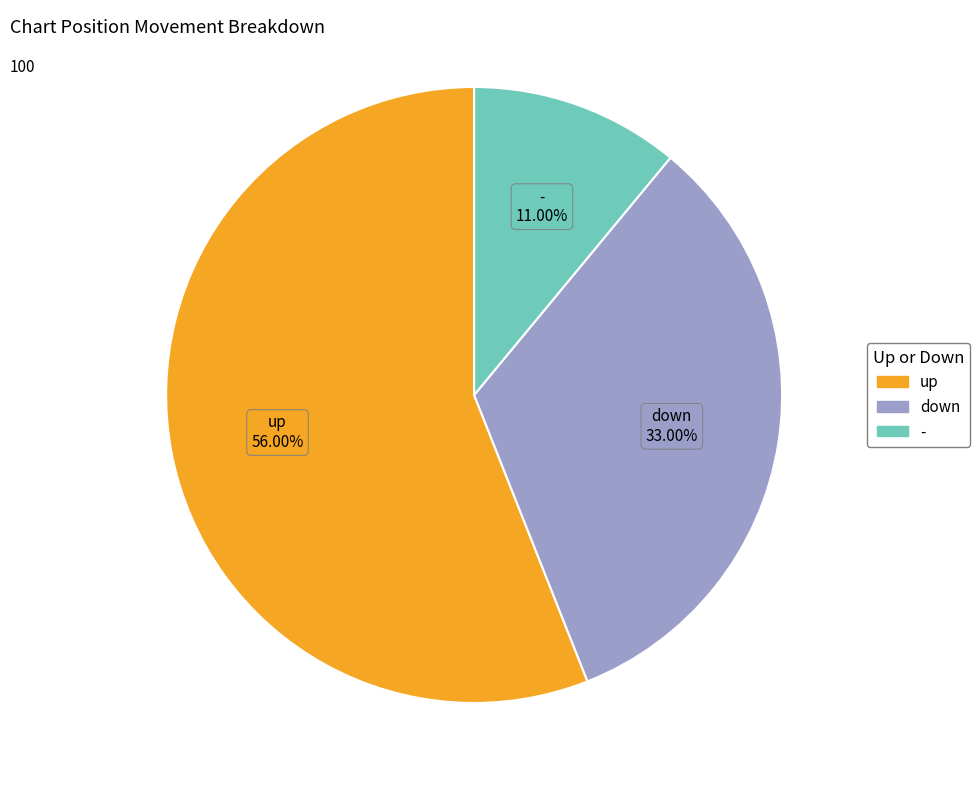

To the nearest percent, what is the difference between the down and up slice percentages?

23%